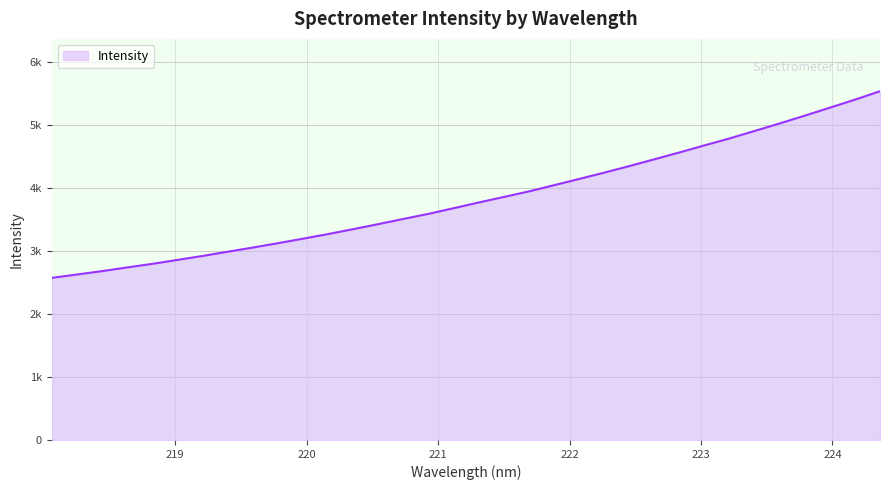

At which label is the value closest to 4053?

221.8812